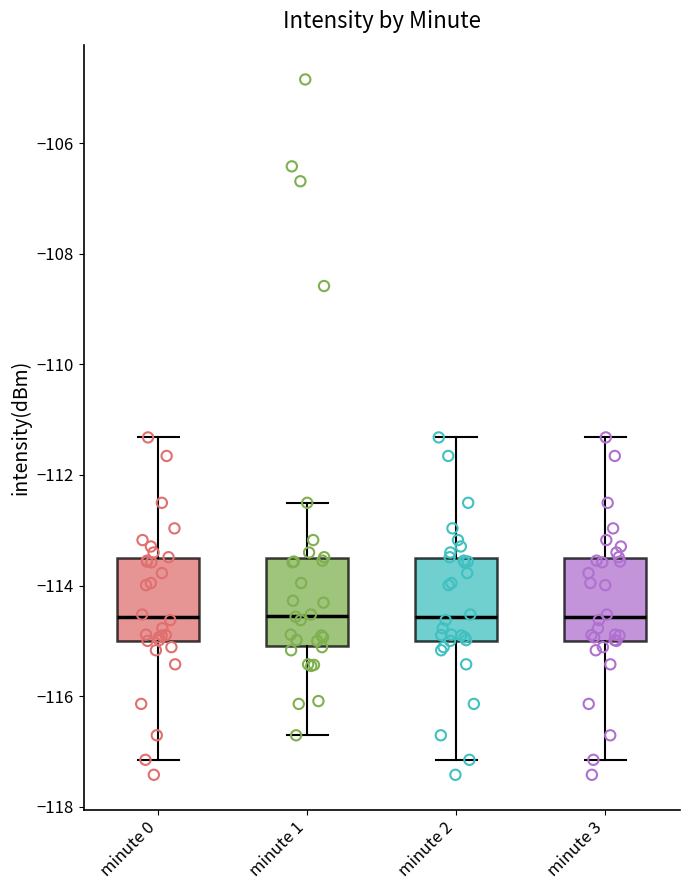

Reading left to right, read every box against the y-axis: the position of its median line, the range the box covers, and the ends of its whiskers. The values are not printed on the chart, so give them approximately, as read against the axis.

minute 0: median -114.6, box -115.0 to -113.6, whiskers -117.2 to -111.4
minute 1: median -114.6, box -115.0 to -113.6, whiskers -116.8 to -112.6
minute 2: median -114.6, box -115.0 to -113.6, whiskers -117.2 to -111.4
minute 3: median -114.6, box -115.0 to -113.6, whiskers -117.2 to -111.4